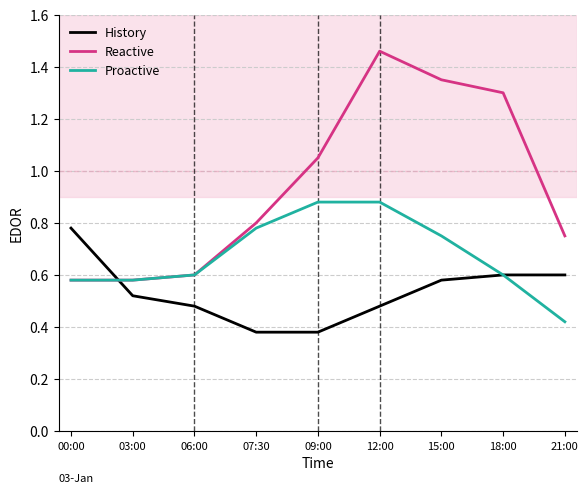

Which series has the largest range (max minus min)?

Reactive